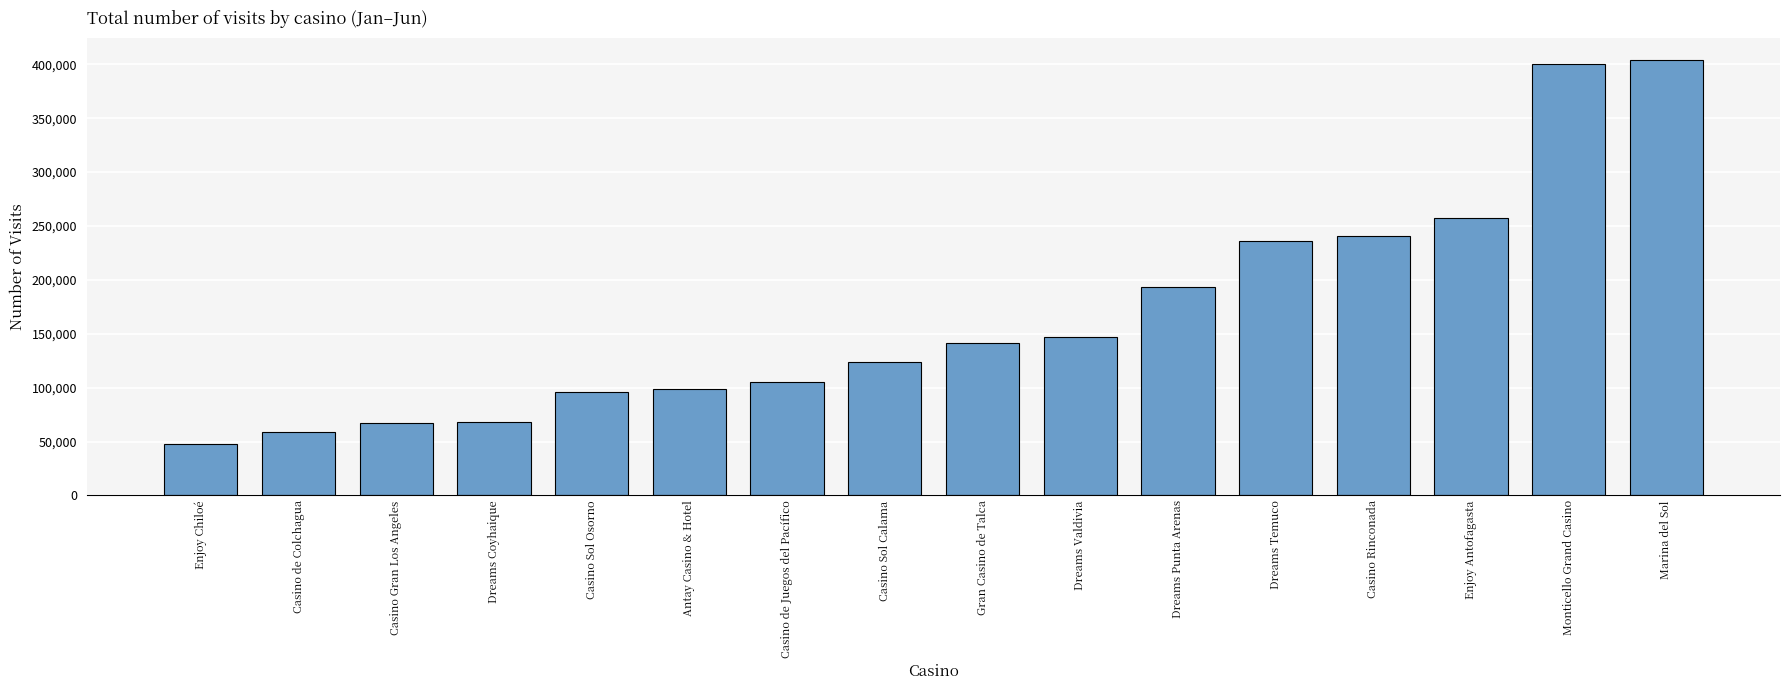

How many values are below 141253?

8